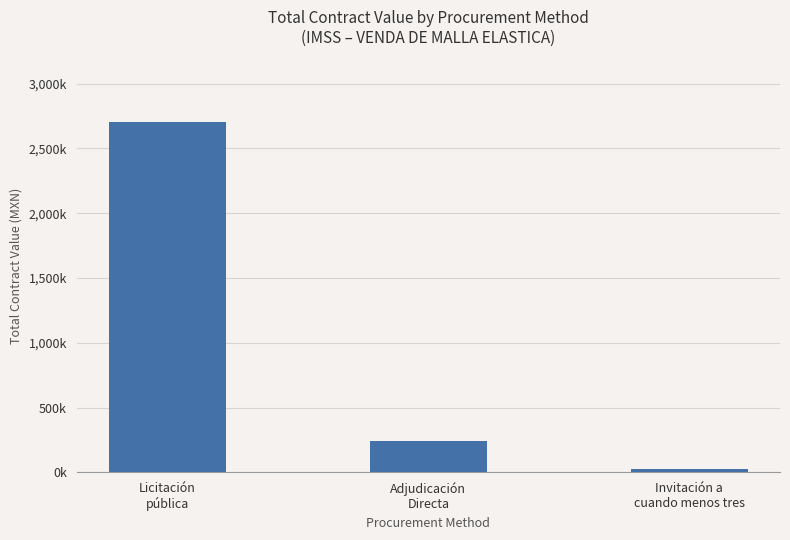

Reading left to right, what are all the values shown in this chart?

Licitación
pública=2701133.0	Adjudicación
Directa=238802.4	Invitación a
cuando menos tres=23020.2